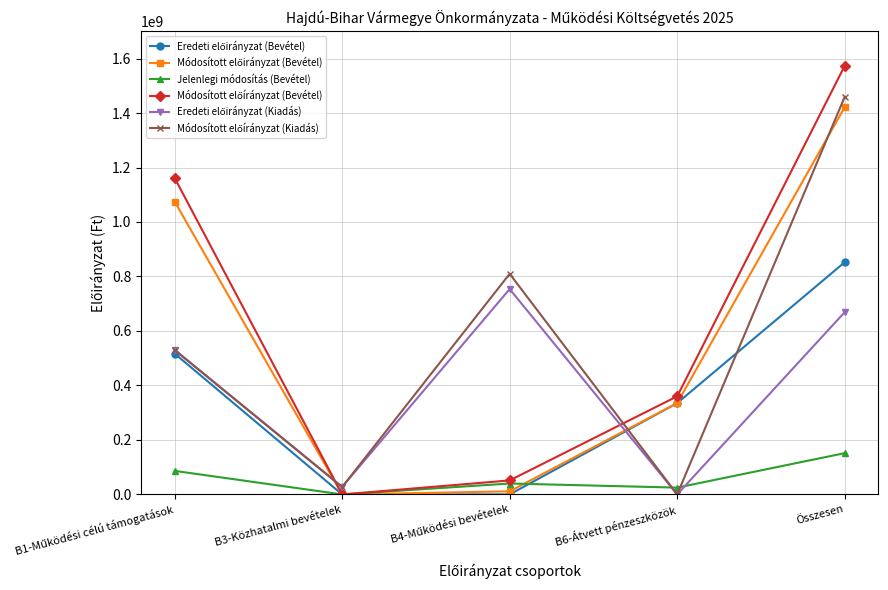

How many categories are shown in the chart?

5